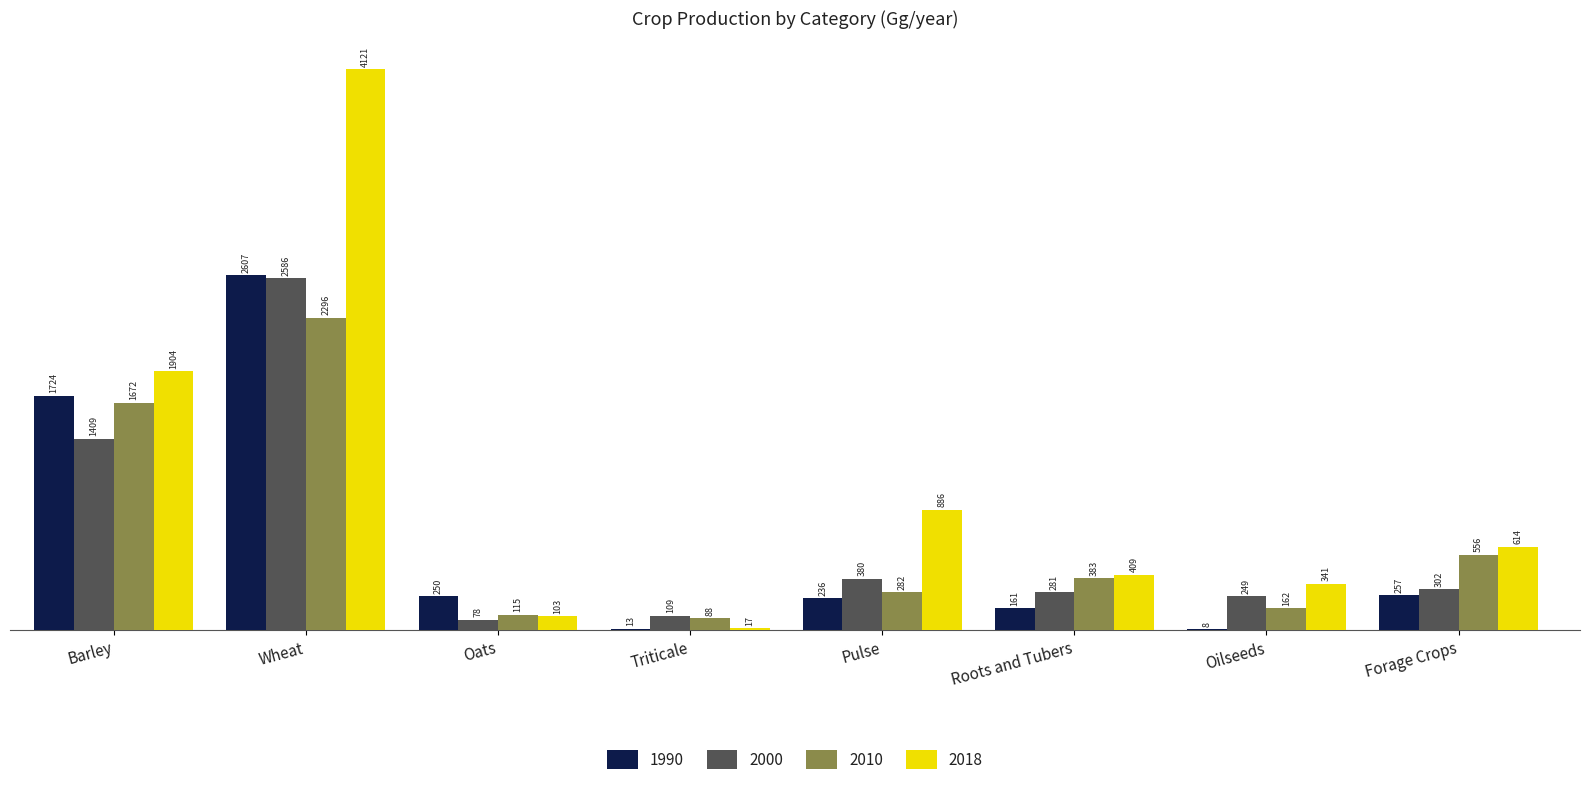

Between Wheat and Oilseeds, which series saw the biggest shift?

2018